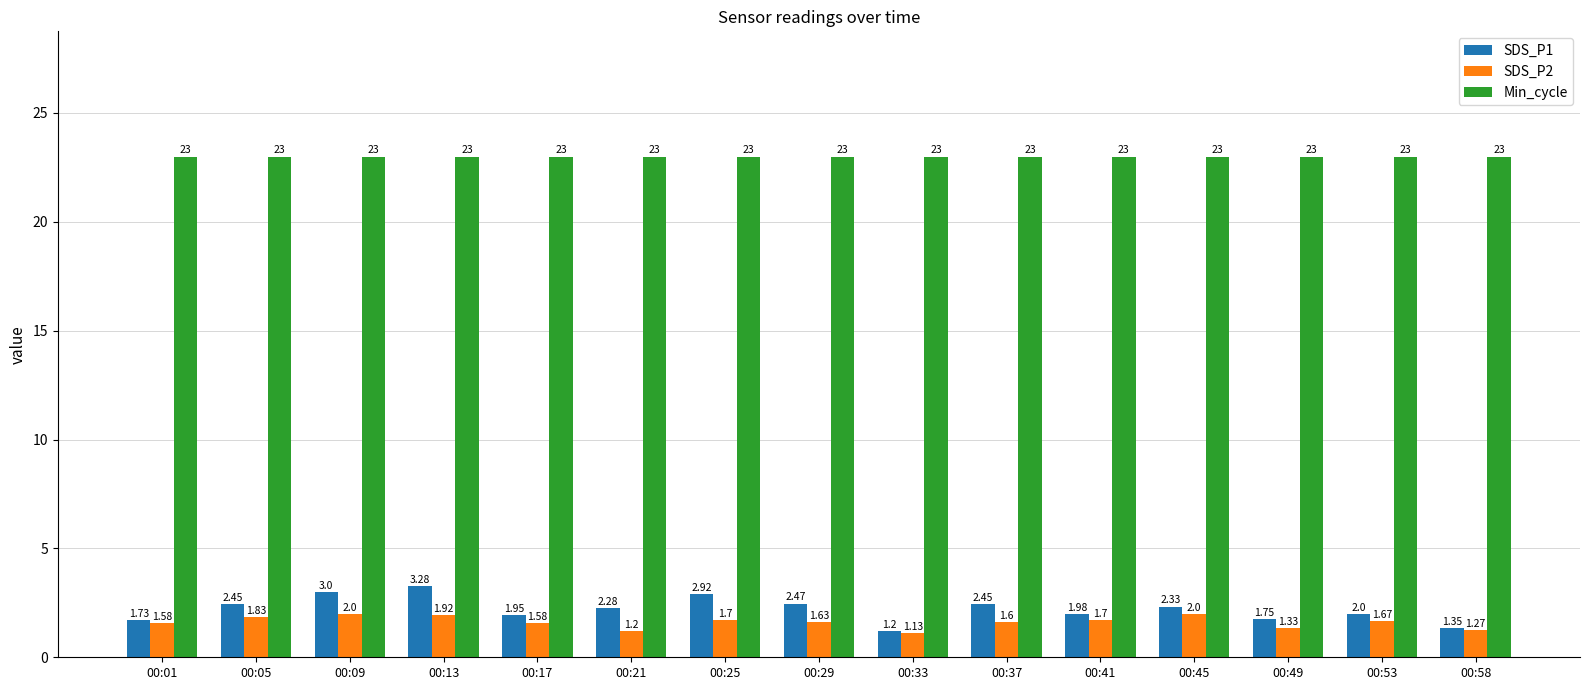

At which category is the sum across all series the highest?

00:13